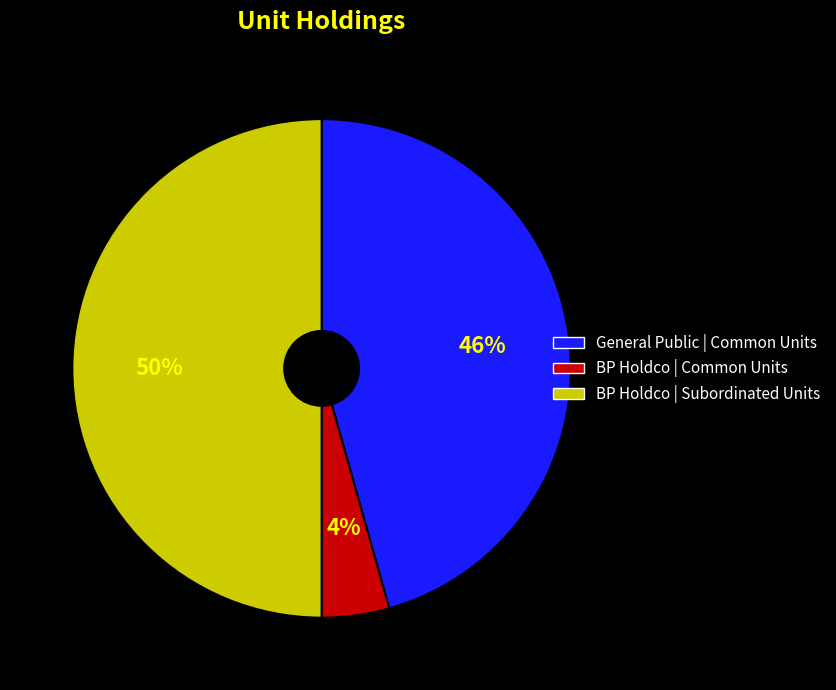

Which has a higher value, BP Holdco | Subordinated Units or BP Holdco | Common Units?

BP Holdco | Subordinated Units